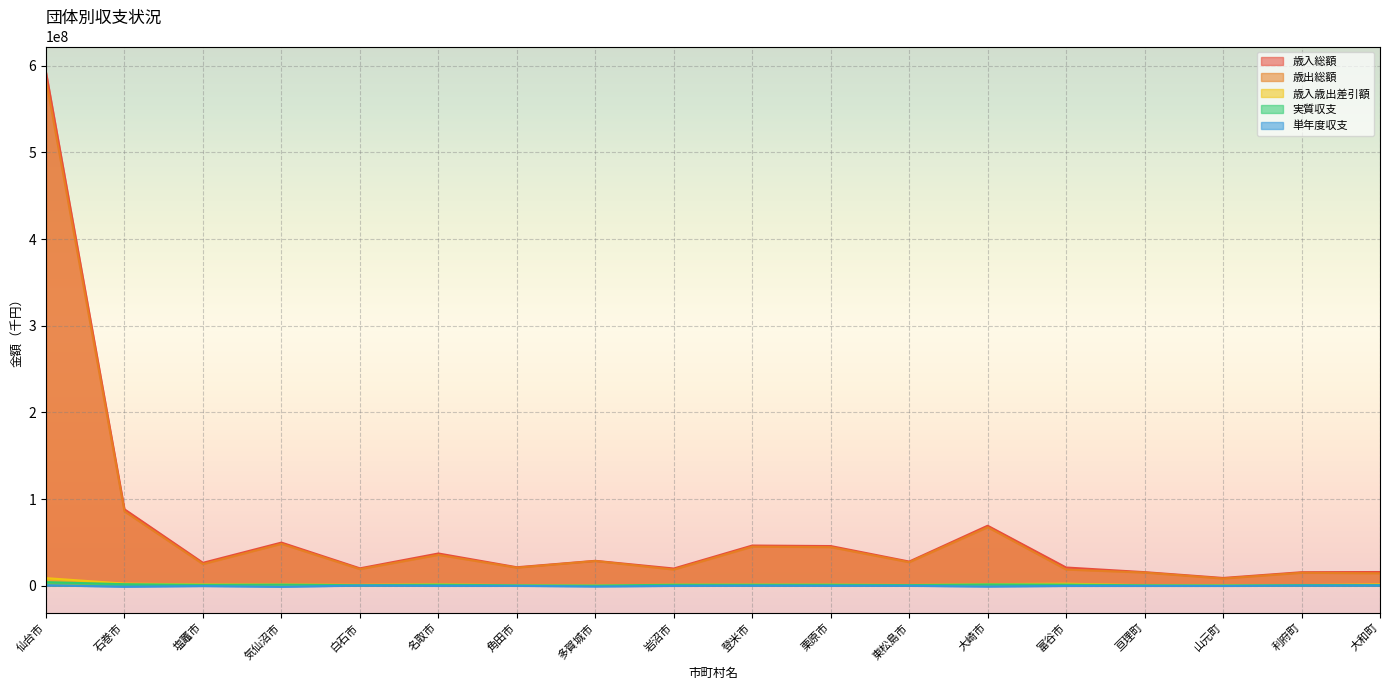

At which category is the sum across all series the highest?

仙台市